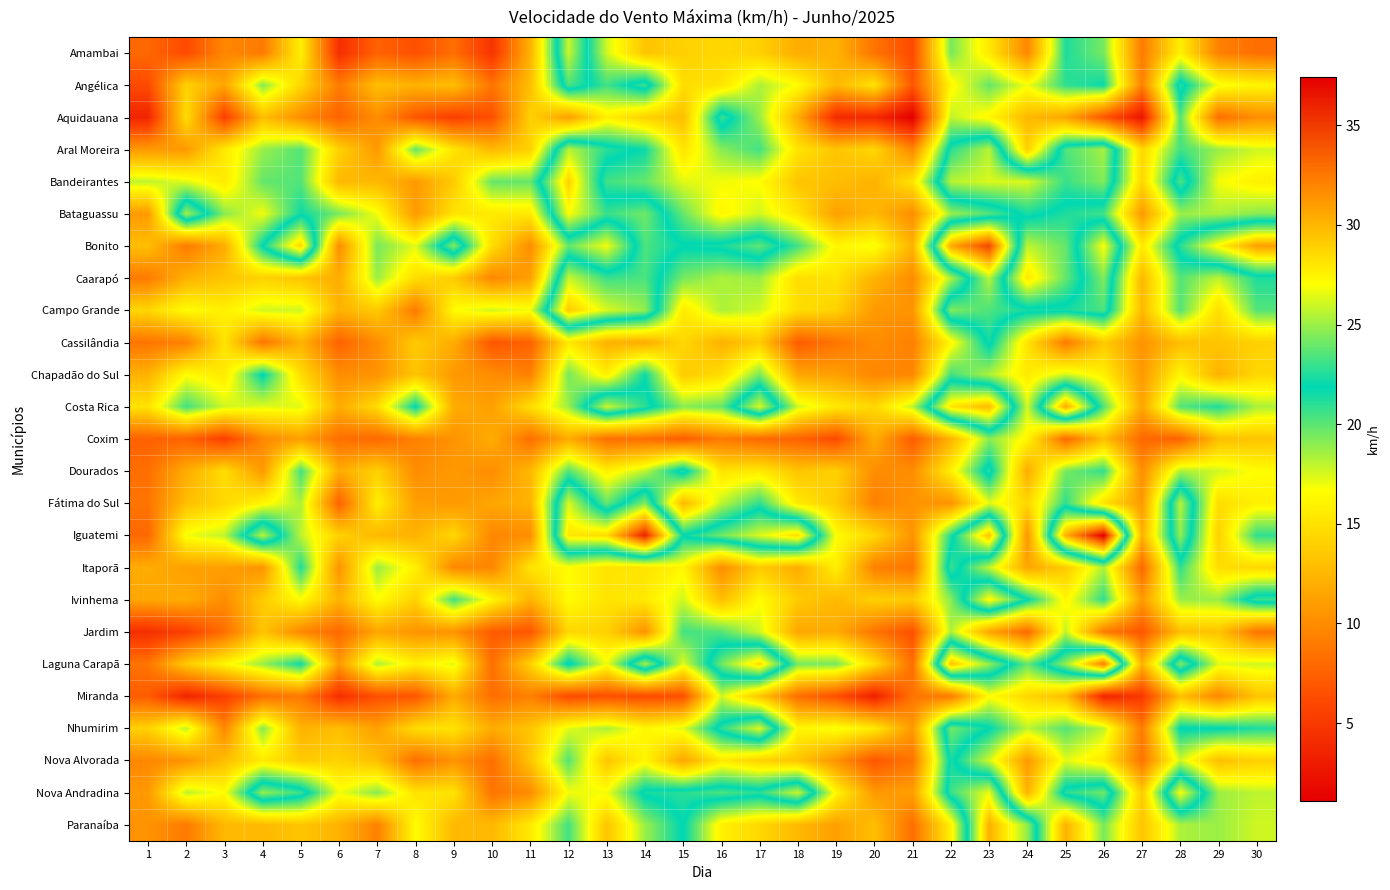

Reading left to right, extract all data points from this chart.

Amambai: 1=7.9	2=6.1	3=9.7	4=9.0	5=15.8	6=4.3	7=7.6	8=6.5	9=8.3	10=4.7	11=12.2	12=25.9	13=17.6	14=13.3	15=14.0	16=14.4	17=14.0	18=11.9	19=12.2	20=8.6	21=6.1	22=19.4	23=15.5	24=9.7	25=21.2	26=19.4	27=9.0	28=15.8	29=9.4	30=8.3
Angélica: 1=6.1	2=14.0	3=11.5	4=19.1	5=14.4	6=9.0	7=13.0	8=12.2	9=13.0	10=8.6	11=13.0	12=23.4	13=20.5	14=23.0	15=14.8	16=15.1	17=18.4	18=16.6	19=12.6	20=15.1	21=6.8	22=16.2	23=19.8	24=16.9	25=20.9	26=21.6	27=9.4	28=22.7	29=16.9	30=16.2
Aquidauana: 1=3.6	2=14.8	3=5.4	4=13.0	5=10.1	6=7.6	7=10.1	8=6.8	9=5.4	10=6.5	11=14.0	12=11.2	13=15.8	14=14.0	15=13.0	16=23.0	17=18.7	18=11.9	19=4.0	20=4.0	21=1.1	22=18.0	23=16.2	24=12.6	25=11.5	26=6.8	27=2.5	28=20.2	29=8.3	30=10.1
Aral Moreira: 1=10.8	2=10.8	3=15.5	4=18.7	5=20.2	6=14.0	7=10.8	8=19.8	9=15.1	10=12.6	11=14.0	12=25.6	13=22.7	14=21.6	15=15.1	16=19.1	17=20.5	18=15.1	19=13.3	20=14.4	21=9.7	22=22.7	23=25.6	24=14.0	25=23.4	26=25.2	27=14.4	28=20.5	29=18.7	30=17.6
Bandeirantes: 1=18.0	2=17.3	3=15.5	4=19.8	5=20.2	6=12.6	7=12.6	8=10.8	9=13.7	10=19.8	11=19.8	12=28.8	13=20.5	14=19.8	15=17.3	16=16.9	17=16.6	18=13.3	19=13.0	20=12.2	21=15.1	22=25.6	23=26.3	24=26.3	25=23.0	26=24.5	27=14.4	28=23.4	29=16.9	30=15.8
Bataguassu: 1=10.8	2=25.2	3=19.1	4=16.9	5=21.6	6=19.4	7=16.9	8=10.8	9=15.1	10=15.5	11=15.5	12=27.0	13=23.0	14=24.1	15=19.8	16=16.2	17=17.6	18=15.1	19=11.2	20=12.6	21=10.1	22=18.7	23=20.2	24=22.3	25=21.2	26=20.5	27=10.8	28=18.7	29=18.4	30=19.1
Bonito: 1=13.0	2=9.0	3=11.9	4=22.0	5=28.8	6=10.1	7=19.4	8=17.3	9=24.5	10=14.8	11=10.1	12=19.8	13=16.9	14=23.4	15=22.0	16=22.3	17=23.8	18=20.5	19=16.2	20=16.9	21=12.2	22=30.6	23=34.6	24=18.0	25=19.8	26=27.0	27=15.5	28=22.7	29=27.4	30=31.0
Caarapó: 1=9.0	2=12.2	3=13.3	4=14.0	5=13.3	6=11.9	7=18.7	8=14.8	9=13.7	10=9.7	11=11.2	12=25.9	13=23.0	14=23.4	15=19.4	16=18.4	17=18.7	18=14.8	19=15.1	20=12.2	21=10.1	22=18.4	23=25.6	24=15.5	25=19.8	26=24.5	27=12.6	28=20.2	29=18.0	30=21.2
Campo Grande: 1=14.4	2=16.6	3=15.8	4=17.6	5=17.6	6=12.2	7=13.7	8=9.0	9=16.6	10=17.6	11=16.9	12=29.2	13=26.3	14=24.8	15=15.5	16=18.4	17=17.6	18=14.8	19=14.0	20=10.8	21=10.4	22=24.5	23=23.4	24=22.3	25=22.3	26=23.4	27=12.6	28=20.2	29=14.8	30=20.2
Cassilândia: 1=8.6	2=9.4	3=15.1	4=8.6	5=12.2	6=7.6	7=10.1	8=13.7	9=11.9	10=6.8	11=7.6	12=15.5	13=12.2	14=11.9	15=14.4	16=12.2	17=13.7	18=7.2	19=8.6	20=10.1	21=9.4	22=16.2	23=22.3	24=15.1	25=9.0	26=13.7	27=10.4	28=13.0	29=13.3	30=14.0
Chapadão do Sul: 1=12.2	2=16.6	3=15.5	4=22.0	5=14.8	6=10.1	7=10.4	8=13.3	9=10.8	10=10.1	11=9.4	12=19.4	13=15.8	14=21.6	15=13.7	16=14.8	17=19.4	18=11.5	19=11.2	20=9.7	21=9.7	22=20.5	23=18.4	24=15.5	25=17.6	26=15.8	27=10.8	28=16.2	29=12.2	30=14.4
Costa Rica: 1=15.1	2=20.5	3=17.6	4=17.3	5=17.3	6=11.9	7=14.8	8=22.0	9=11.9	10=11.2	11=14.8	12=18.7	13=25.9	14=22.7	15=19.1	16=19.8	17=26.3	18=17.6	19=15.5	20=14.4	21=18.0	22=28.1	23=29.9	24=17.6	25=30.6	26=20.2	27=11.5	28=20.2	29=21.2	30=18.4
Coxim: 1=7.6	2=7.6	3=5.4	4=9.7	5=11.2	6=8.3	7=7.9	8=9.4	9=10.4	10=11.9	11=8.3	12=11.9	13=8.3	14=8.3	15=7.2	16=9.0	17=7.9	18=7.6	19=6.1	20=11.9	21=7.2	22=12.2	23=19.1	24=16.2	25=7.9	26=13.0	27=7.9	28=7.6	29=13.0	30=13.3
Dourados: 1=8.3	2=11.9	3=14.8	4=10.8	5=20.5	6=11.9	7=14.0	8=10.1	9=10.8	10=10.1	11=12.6	12=20.2	13=15.8	14=18.0	15=22.7	16=15.1	17=15.5	18=13.3	19=14.0	20=10.1	21=10.1	22=15.8	23=22.7	24=11.9	25=19.4	26=20.9	27=10.1	28=18.4	29=17.6	30=16.6
Fátima do Sul: 1=8.6	2=13.0	3=14.4	4=16.2	5=18.4	6=7.6	7=15.8	8=11.2	9=10.8	10=11.5	11=12.2	12=26.3	13=19.8	14=24.5	15=12.6	16=18.0	17=20.9	18=15.5	19=13.7	20=9.4	21=10.4	22=10.4	23=17.3	24=14.4	25=20.9	26=15.1	27=10.8	28=25.6	29=14.8	30=15.8
Iguatemi: 1=7.9	2=16.9	3=18.0	4=25.6	5=18.0	6=14.0	7=12.6	8=12.2	9=14.4	10=9.7	11=10.1	12=28.1	13=28.4	14=36.0	15=22.0	16=24.1	17=26.3	18=28.4	19=16.6	20=14.4	21=10.4	22=21.2	23=29.5	24=10.4	25=30.2	26=37.4	27=12.2	28=24.8	29=14.0	30=20.9
Itaporã: 1=11.9	2=11.2	3=11.2	4=10.4	5=21.2	6=10.4	7=18.7	8=15.8	9=9.7	10=9.7	11=15.1	12=16.6	13=15.1	14=15.1	15=16.2	16=10.1	17=13.7	18=11.9	19=15.8	20=9.4	21=8.6	22=23.0	23=18.0	24=11.5	25=13.7	26=18.4	27=7.9	28=20.9	29=14.8	30=14.4
Ivinhema: 1=11.5	2=11.9	3=10.1	4=13.7	5=16.6	6=12.2	7=16.6	8=14.0	9=20.5	10=16.2	11=12.2	12=16.6	13=15.1	14=15.5	15=17.6	16=13.0	17=16.6	18=13.7	19=12.6	20=14.0	21=13.7	22=19.1	23=27.4	24=22.0	25=16.2	26=20.9	27=10.8	28=18.7	29=18.7	30=23.0
Jardim: 1=4.3	2=5.4	3=8.3	4=13.3	5=9.7	6=7.9	7=11.5	8=10.4	9=10.4	10=7.2	11=6.8	12=14.4	13=14.0	14=10.4	15=20.5	16=20.2	17=17.6	18=11.5	19=11.9	20=8.6	21=6.5	22=18.4	23=11.5	24=7.9	25=18.0	26=9.0	27=6.8	28=13.0	29=13.3	30=8.6
Laguna Carapã: 1=8.6	2=13.7	3=16.2	4=18.7	5=21.6	6=10.8	7=18.4	8=15.8	9=17.3	10=8.3	11=14.0	12=22.3	13=16.9	14=25.2	15=17.3	16=24.1	17=28.4	18=19.4	19=19.4	20=14.8	21=8.3	22=29.5	23=24.8	24=19.8	25=24.8	26=32.4	27=12.2	28=24.5	29=17.3	30=17.6
Miranda: 1=7.2	2=3.6	3=5.4	4=8.3	5=9.0	6=4.3	7=6.5	8=6.8	9=11.9	10=8.3	11=9.4	12=6.1	13=6.5	14=6.1	15=6.5	16=17.6	17=13.3	18=8.3	19=6.5	20=3.2	21=8.6	22=9.0	23=16.6	24=14.4	25=13.0	26=3.6	27=5.0	28=13.0	29=9.7	30=13.3
Nhumirim: 1=14.0	2=18.0	3=9.7	4=19.1	5=12.2	6=13.0	7=11.2	8=14.8	9=15.1	10=11.9	11=13.3	12=17.3	13=18.4	14=16.2	15=17.3	16=22.7	17=26.3	18=16.2	19=16.9	20=15.5	21=10.8	22=24.1	23=22.0	24=18.0	25=20.2	26=18.0	27=9.0	28=22.0	29=22.0	30=21.2
Nova Alvorada: 1=9.7	2=10.4	3=13.0	4=15.5	5=13.7	6=14.0	7=13.0	8=8.3	9=10.4	10=8.3	11=13.3	12=20.2	13=13.3	14=16.2	15=11.5	16=15.5	17=14.0	18=13.3	19=10.4	20=6.8	21=8.6	22=22.3	23=17.6	24=10.8	25=17.3	26=15.5	27=8.6	28=17.6	29=13.0	30=14.0
Nova Andradina: 1=10.8	2=18.0	3=16.6	4=24.8	5=23.0	6=16.9	7=19.1	8=15.1	9=15.1	10=8.6	11=10.1	12=16.9	13=16.9	14=22.3	15=22.7	16=23.4	17=22.7	18=25.9	19=16.2	20=10.8	21=11.2	22=23.0	23=26.6	24=12.2	25=22.7	26=24.1	27=13.7	28=27.0	29=18.7	30=18.0
Paranaíba: 1=10.4	2=9.0	3=12.6	4=12.6	5=13.3	6=12.2	7=9.4	8=16.6	9=12.6	10=12.6	11=15.5	12=20.5	13=13.3	14=18.7	15=22.0	16=15.8	17=14.4	18=12.6	19=11.2	20=13.0	21=8.3	22=15.8	23=30.2	24=24.8	25=12.2	26=19.4	27=13.3	28=18.4	29=18.7	30=17.6